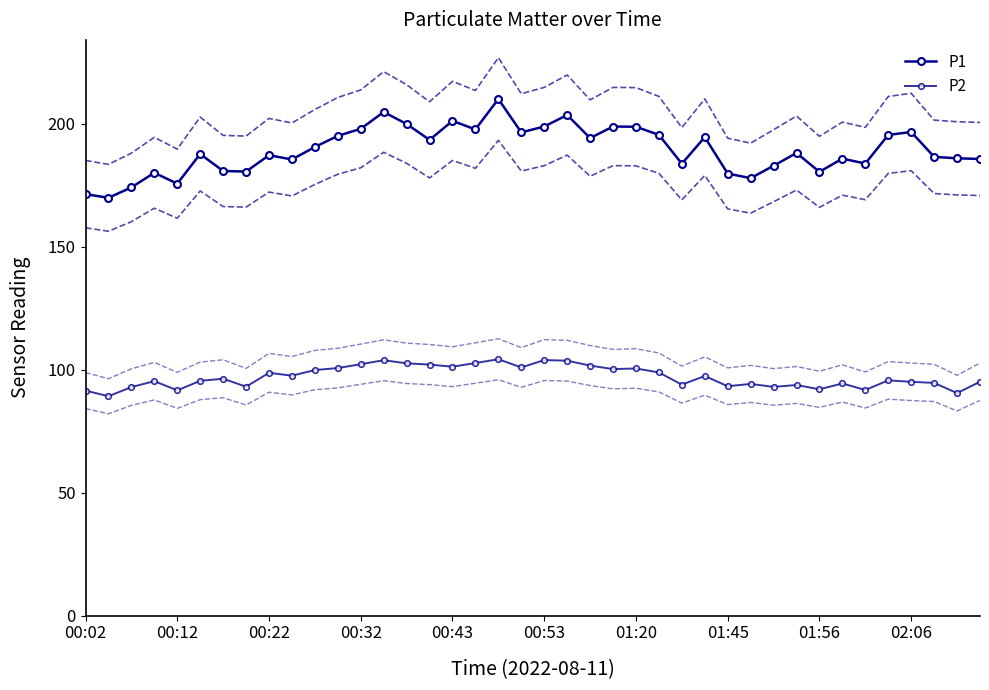

What is the maximum value shown in the chart?

210.0